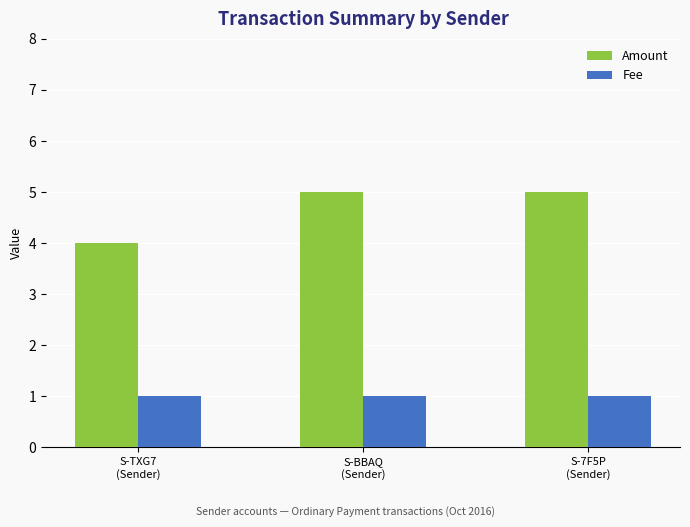

What is the spread (max minus min) of values at S-BBAQ
(Sender)?

4